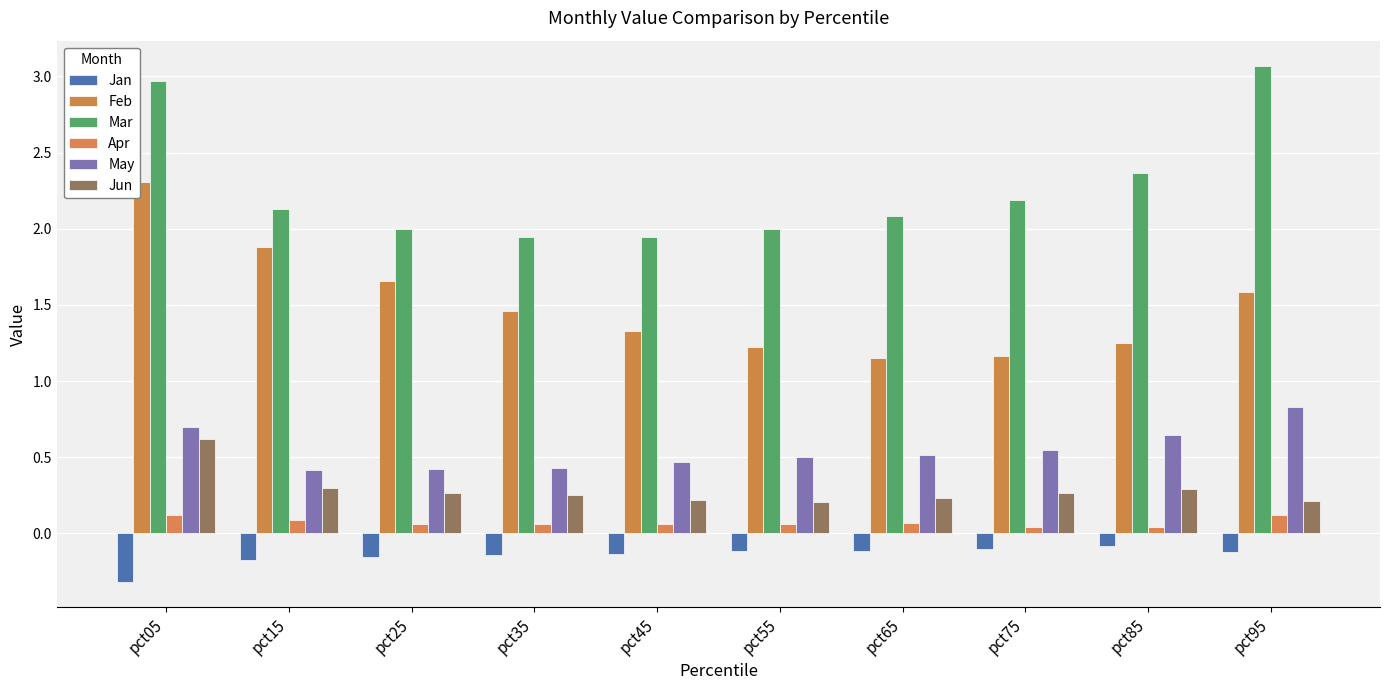

Does the chart contain stacked bars?

No